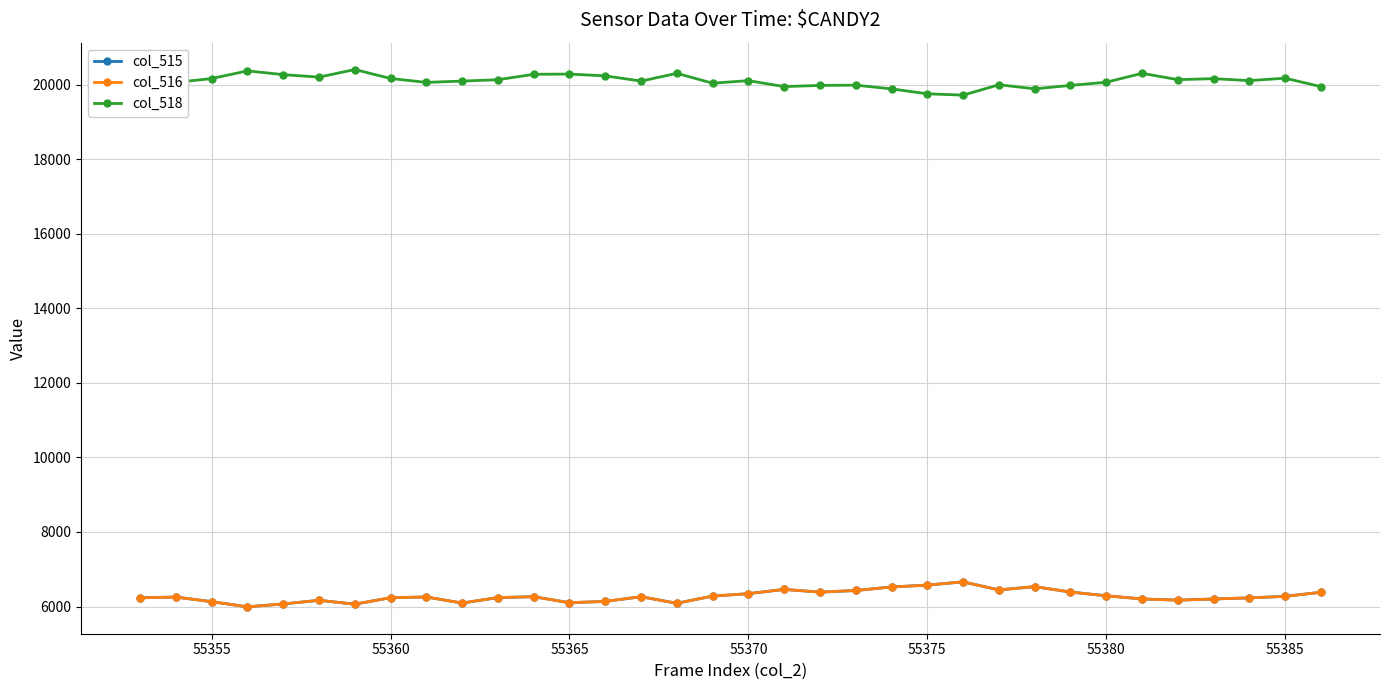

What is the maximum value shown in the chart?

20411